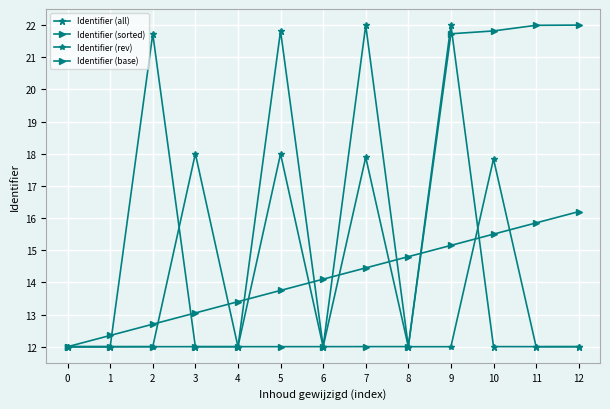

Does the chart have visible grid lines?

Yes